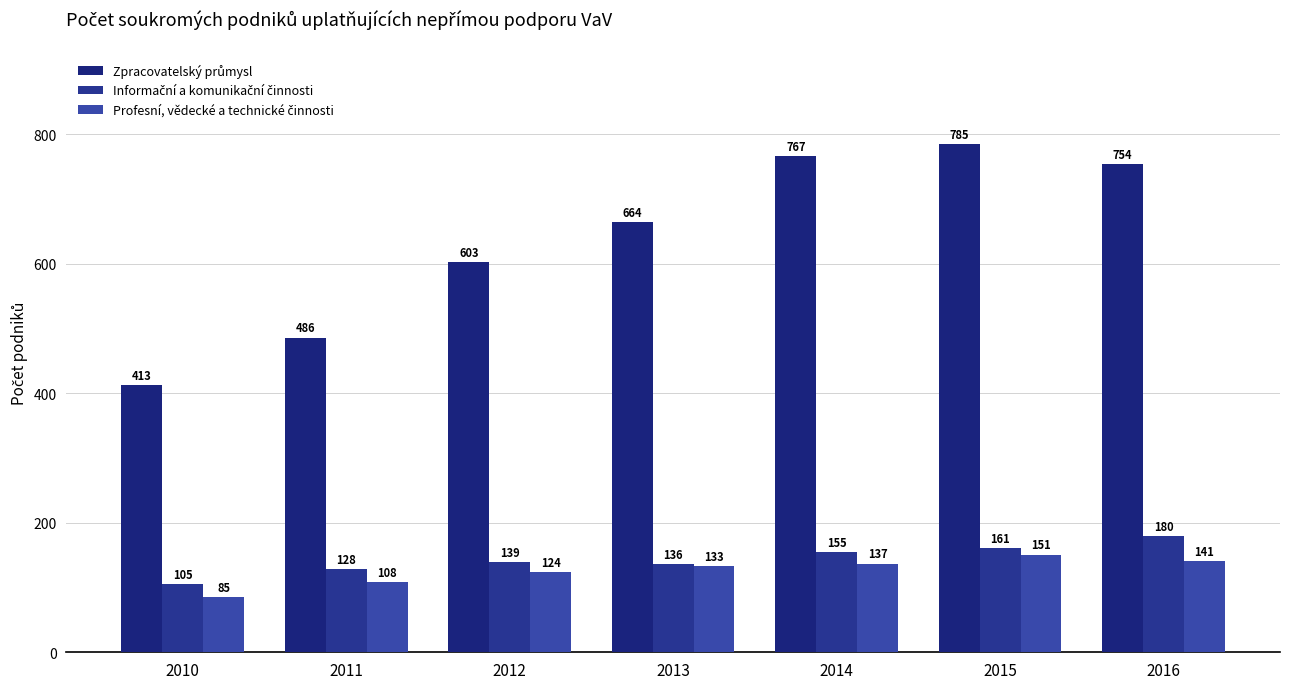

What is the value of the Informační a komunikační činnosti bar at the 6th from the left?

161